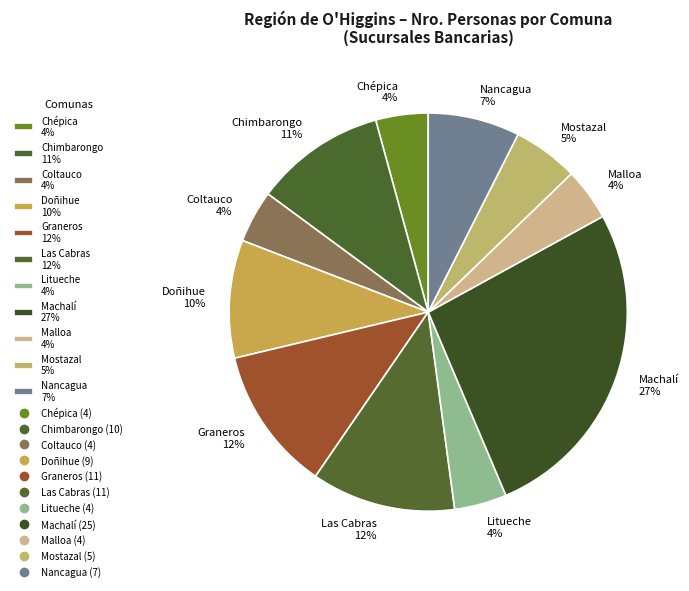

True or false: Coltauco accounts for 4% of the total.

True